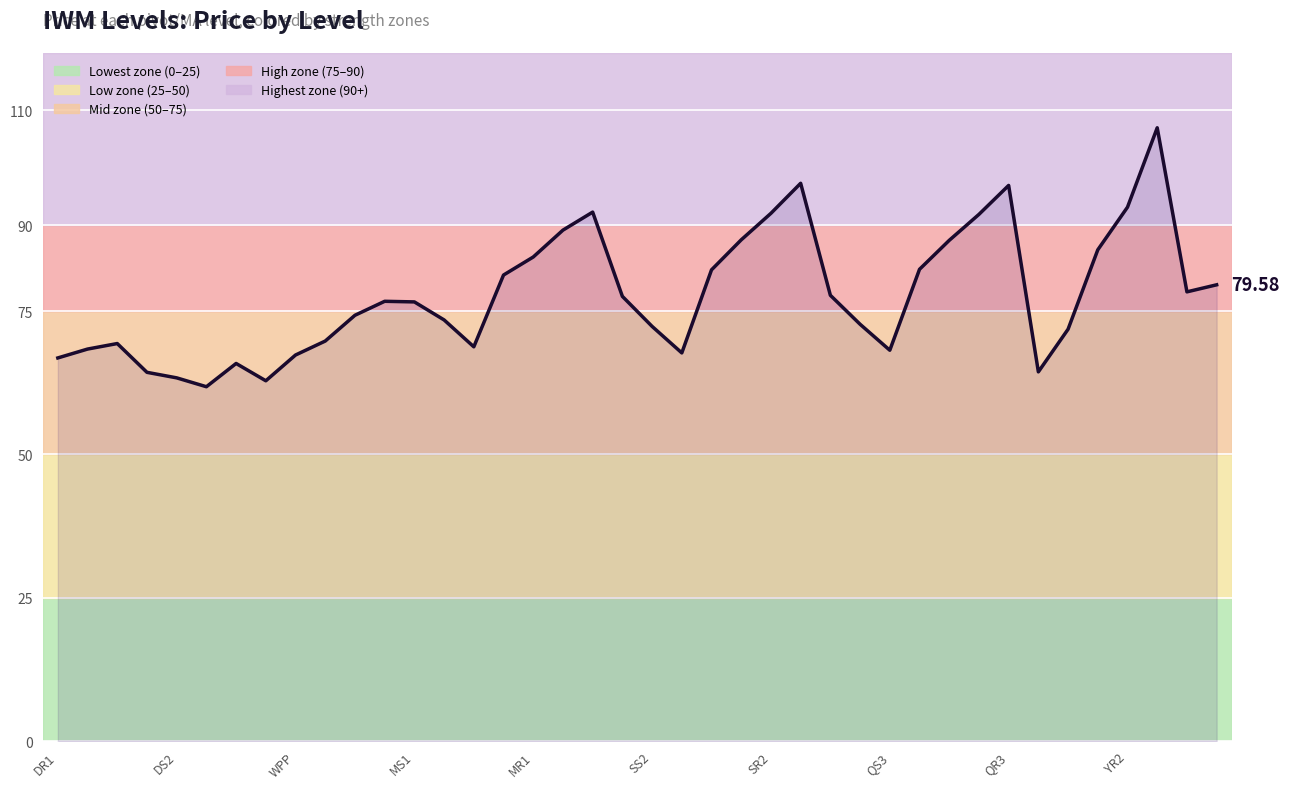

What is the difference between the maximum and minimum values?

45.2